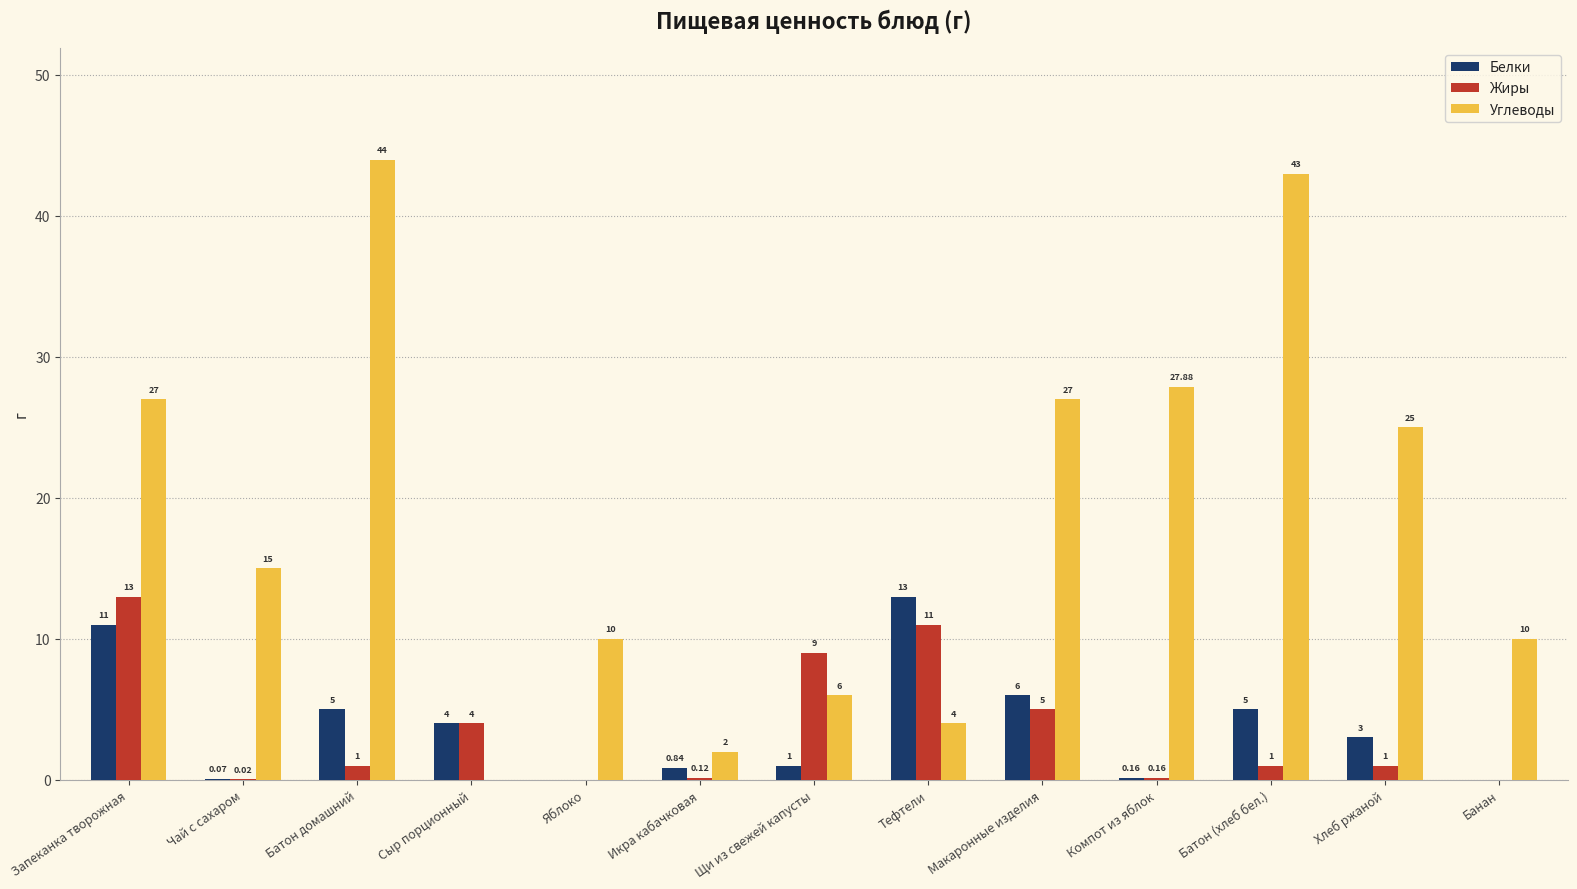

Is the value of Белки at Икра кабачковая greater than the value of Углеводы at Батон (хлеб бел.)?

No